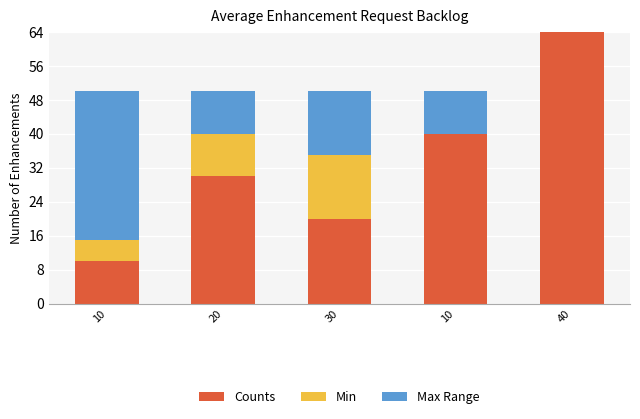

At which category does the chart reach its peak across all series?

40